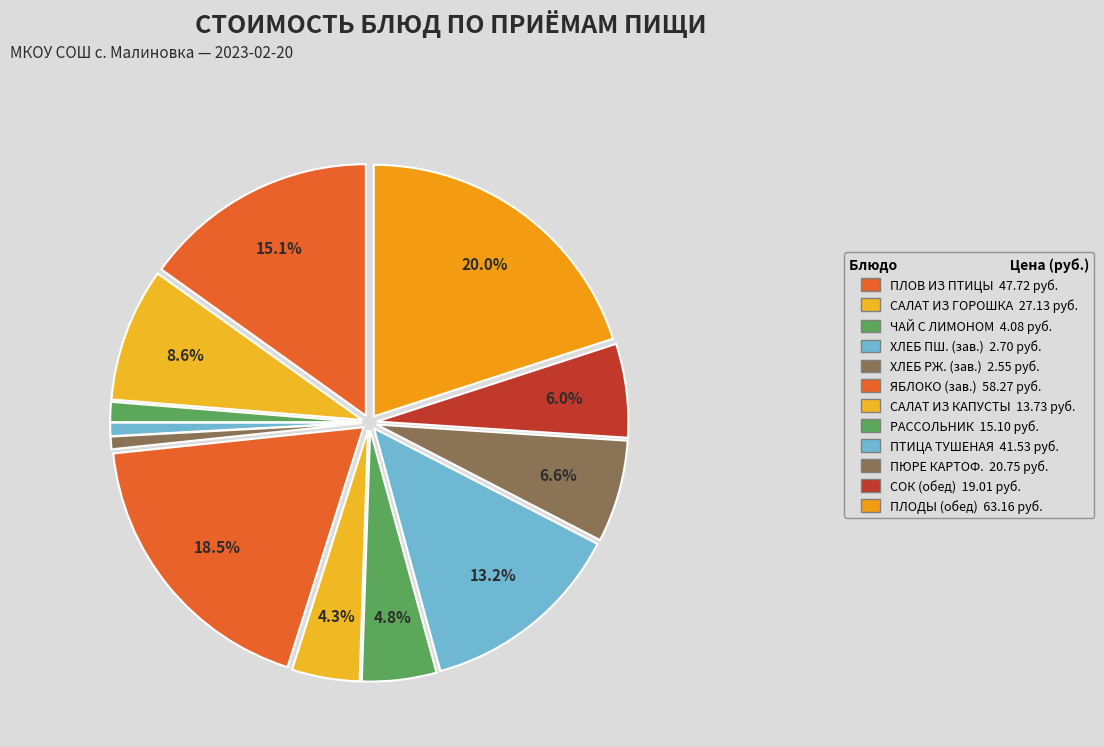

How many slices are in this pie chart?

12